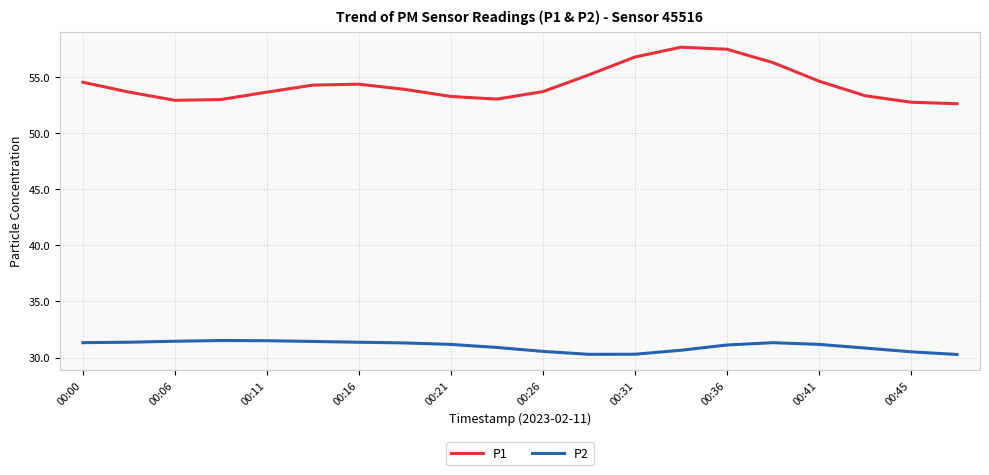

Rank the series by their average value, from highest to lowest.

P1, P2